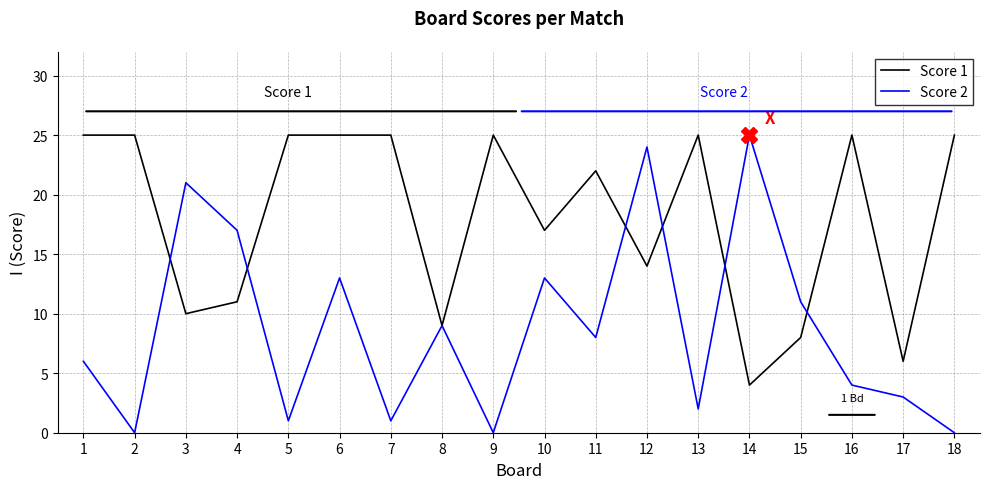

How many distinct data groups are displayed?

2